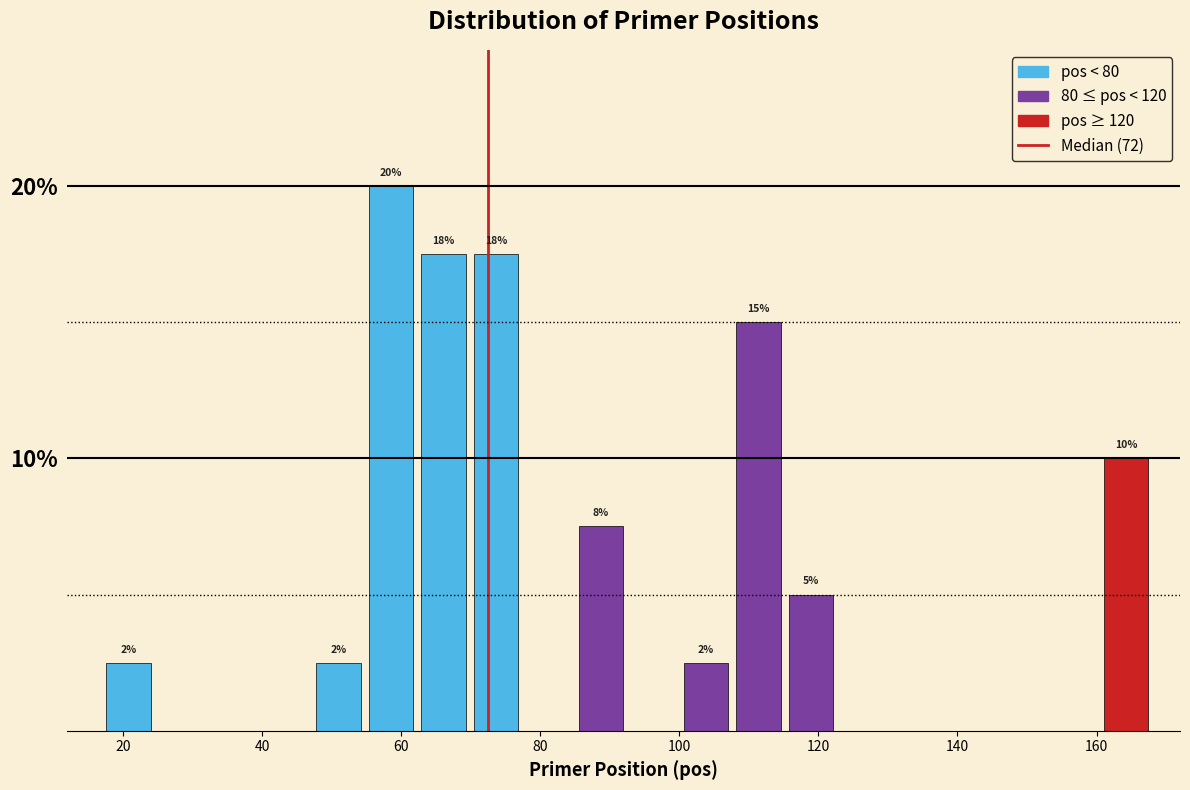

Around what value on the x-axis is the tallest bar? Give the approximate position of its centre, as read against the axis.

58